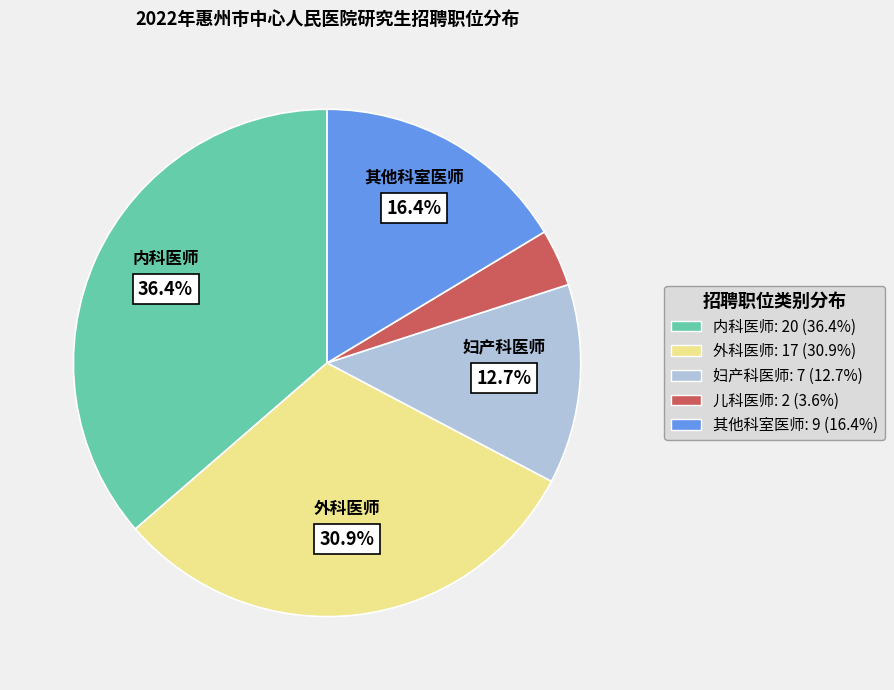

Is there a majority slice in this chart?

No